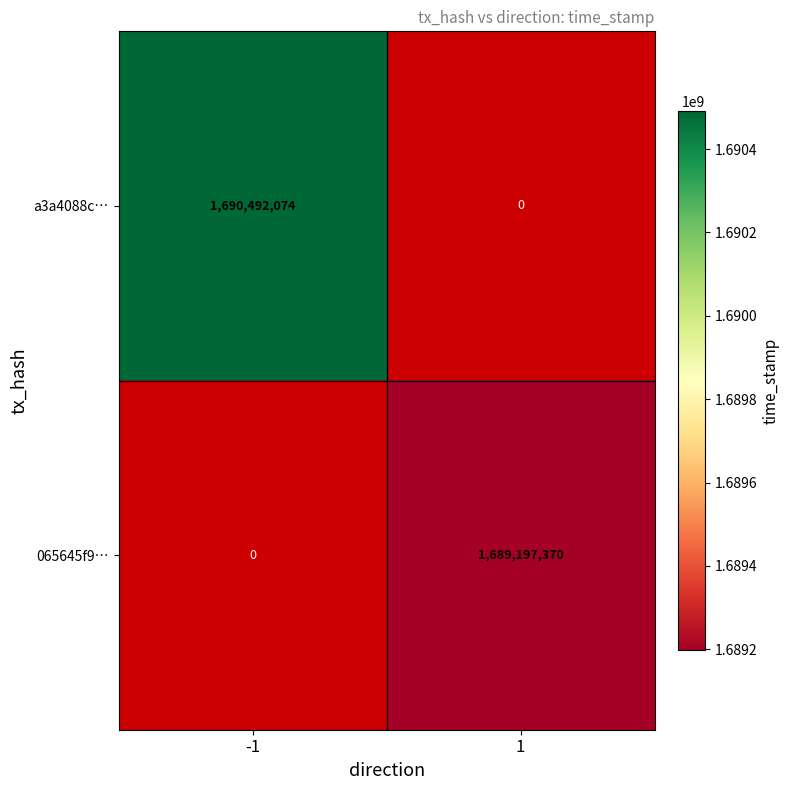

True or false: 065645f9… has a value of 406246053 at 1.

False